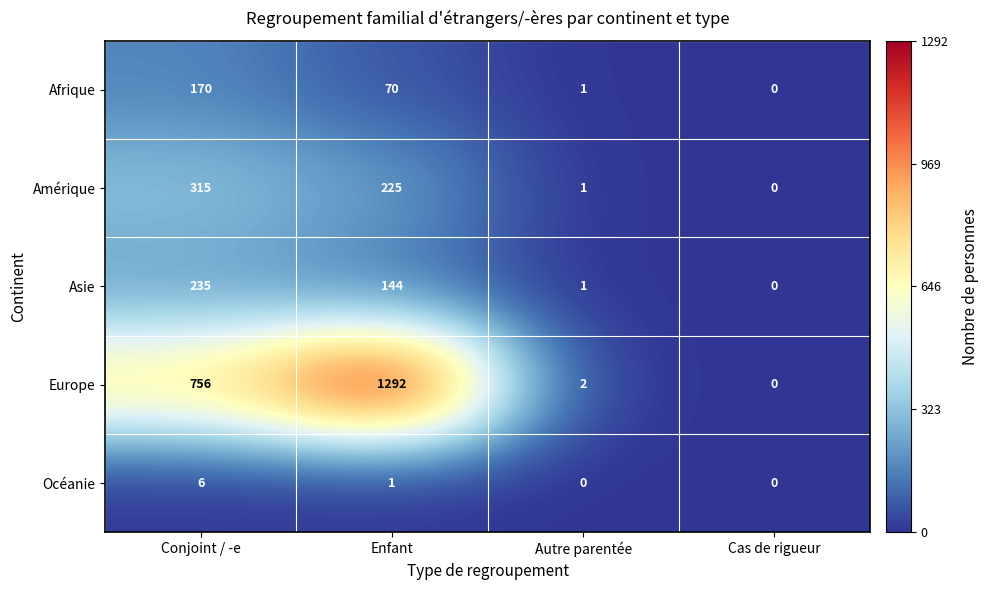

Which category has the highest value across all series?

Enfant